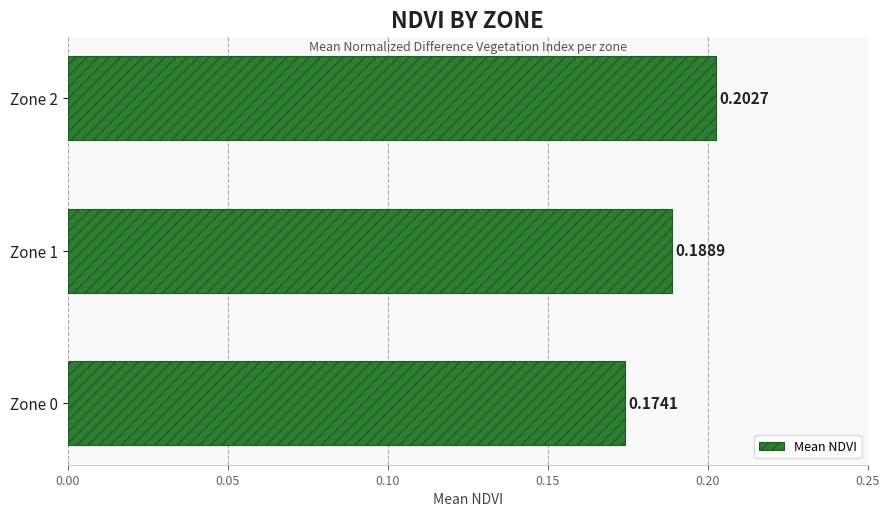

What is the sum of the values at Zone 1 and Zone 2?

0.4